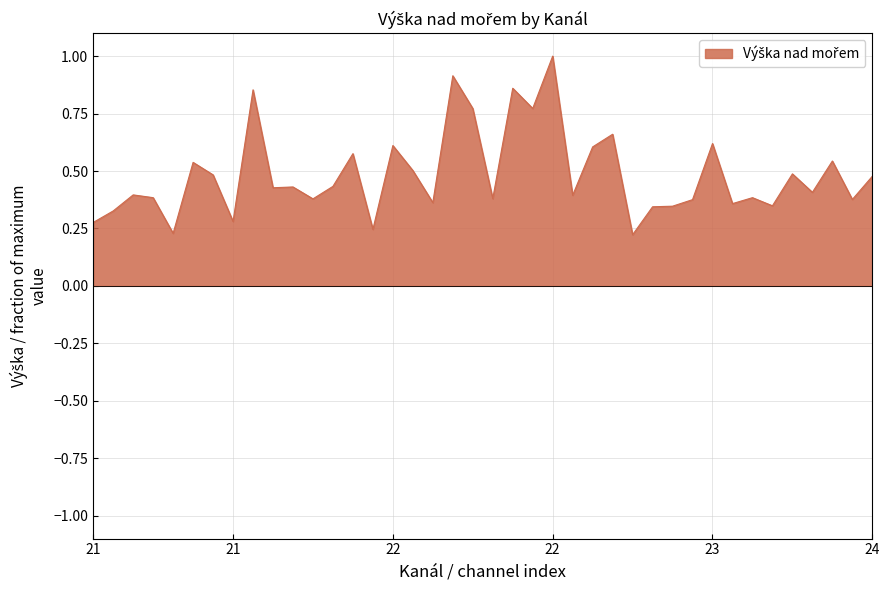

What is the greatest value displayed?

1.0